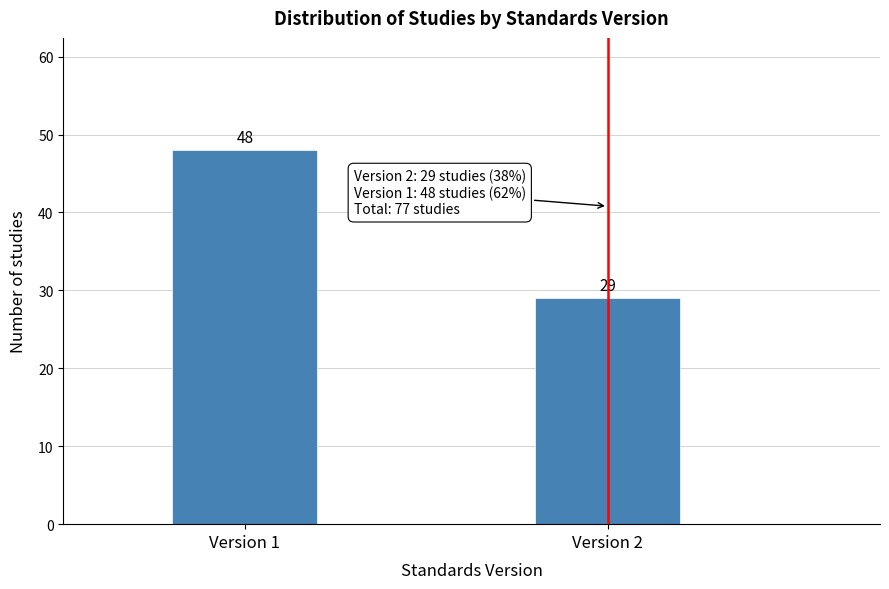

Reading left to right, list all the values displayed in this chart.

Version 1=48	Version 2=29